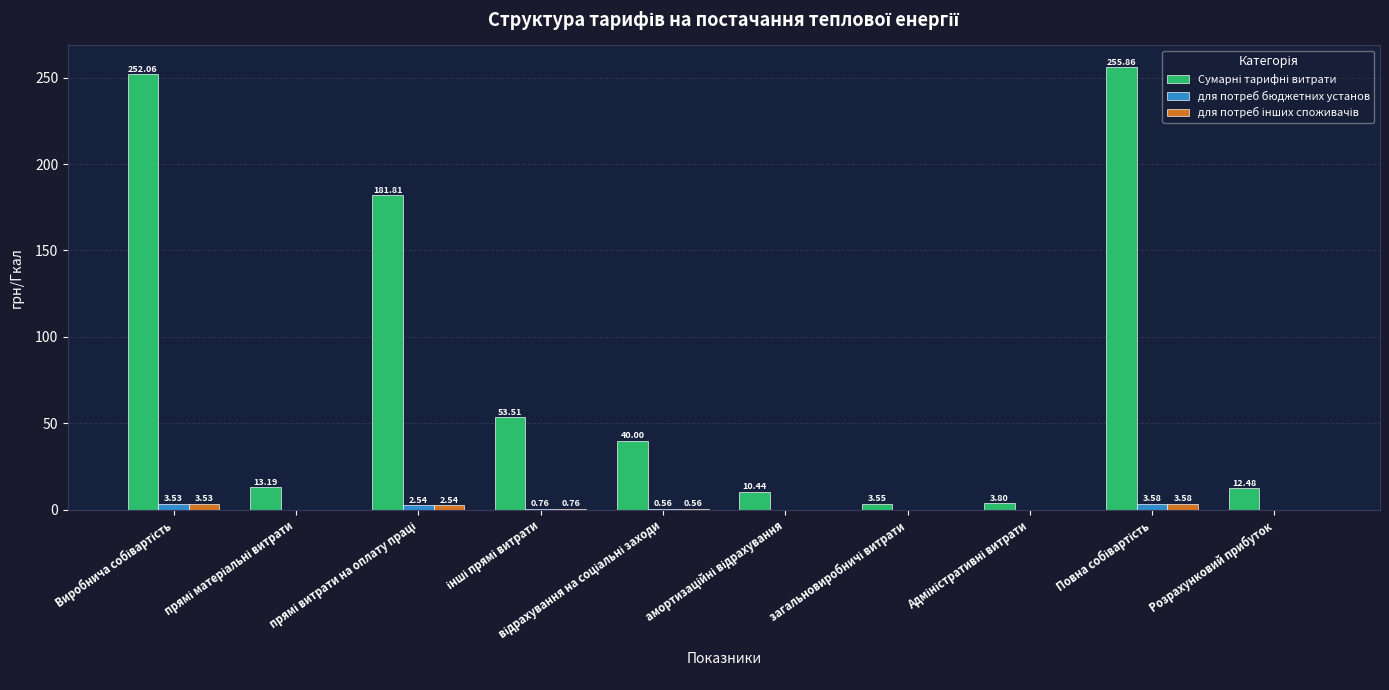

What is the total value across all series at Розрахунковий прибуток?

12.8